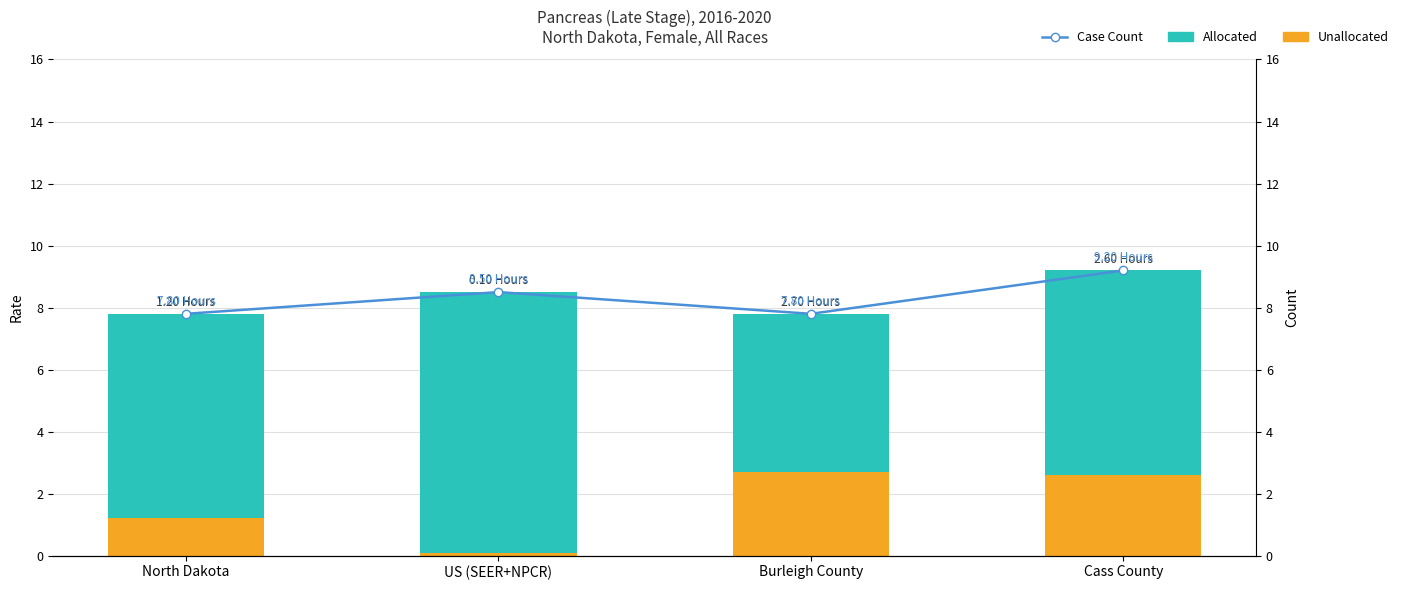

Which series has the widest spread of values?

Allocated